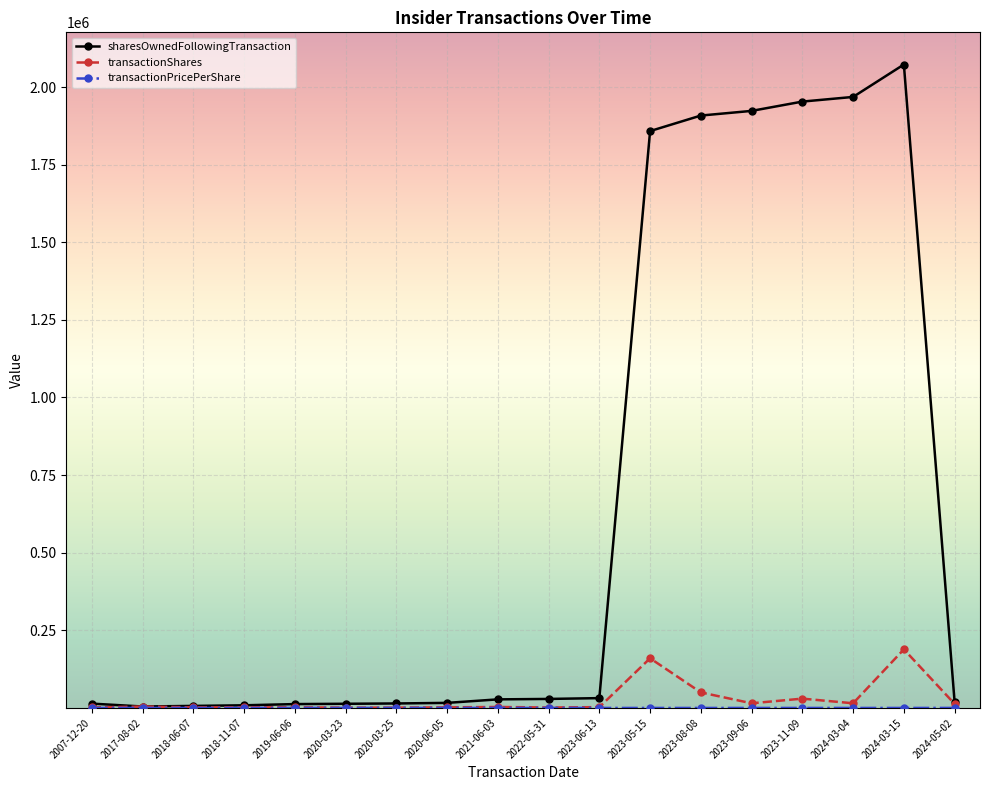

Which label corresponds to the largest value in the chart?

2024-03-15